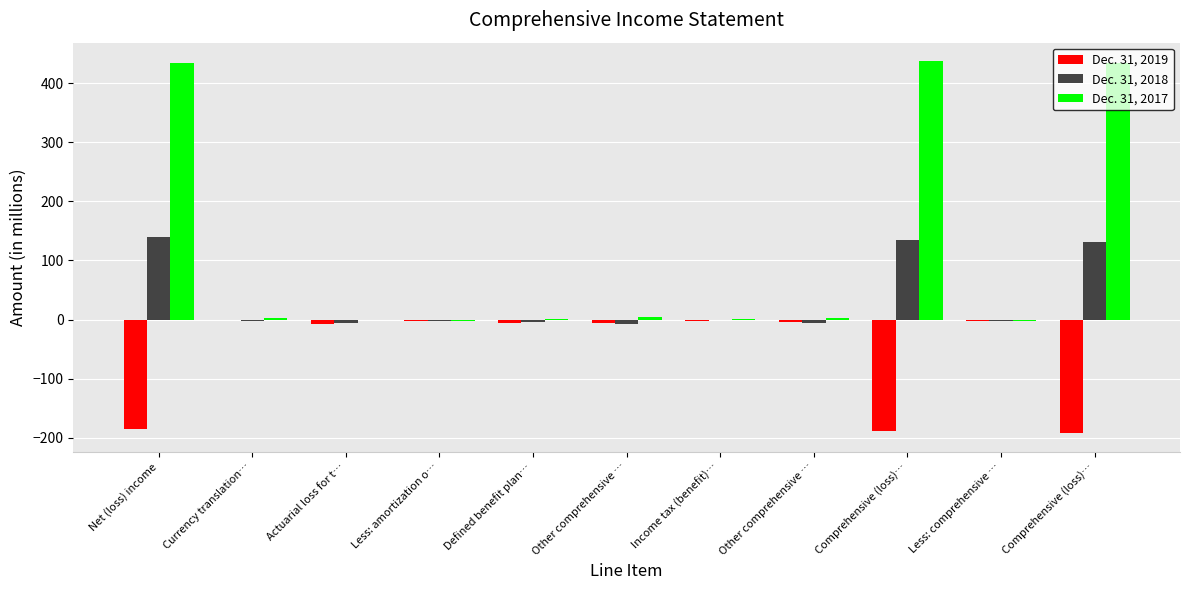

Which series has the widest spread of values?

Dec. 31, 2017